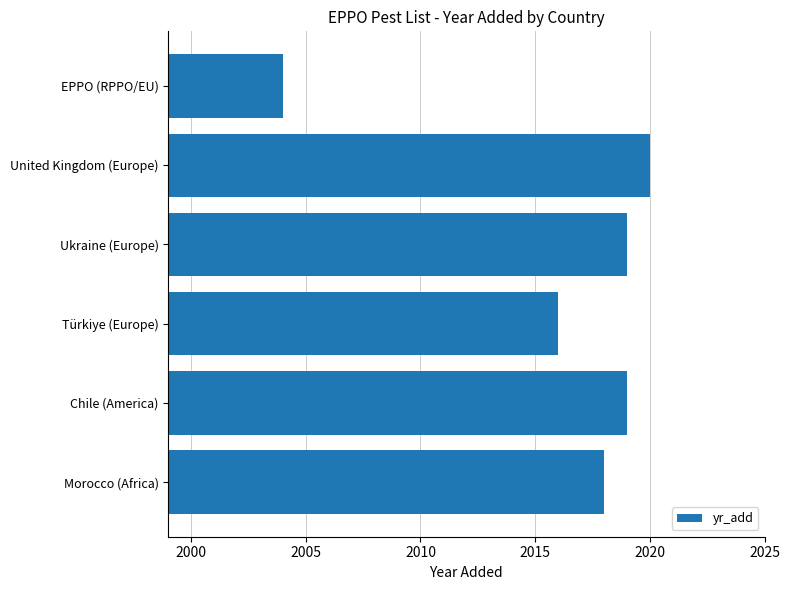

How many bars are there in total?

6